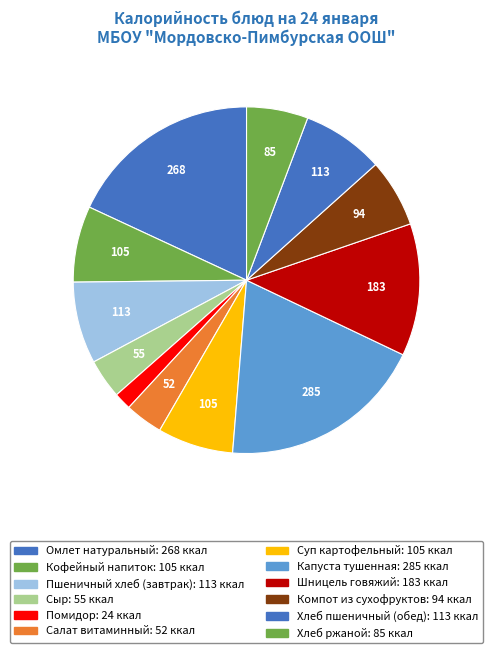

How many slices are in this pie chart?

12